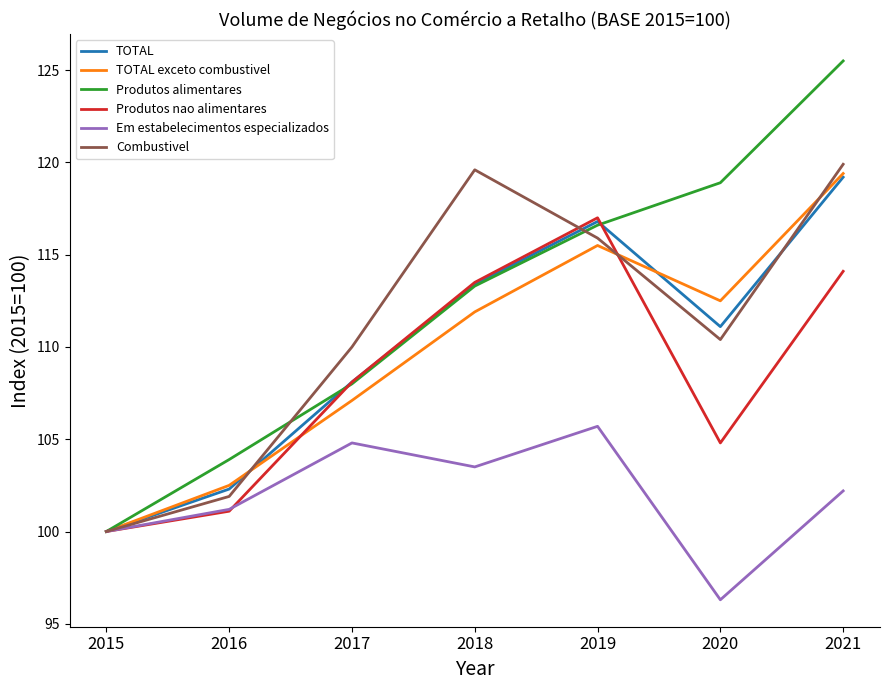

True or false: Combustivel has a value of 41.9 at 2016.

False